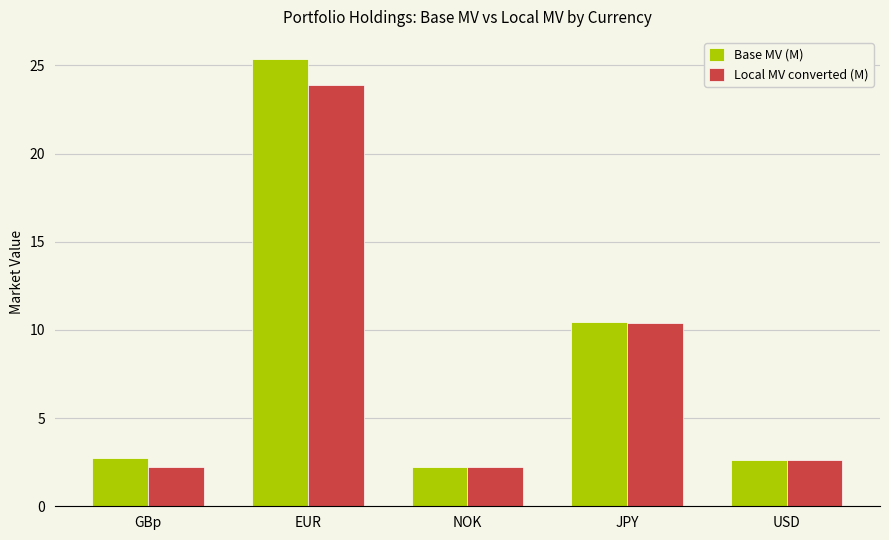

The value of Local MV converted (M) at JPY is 10.4. True or false?

True